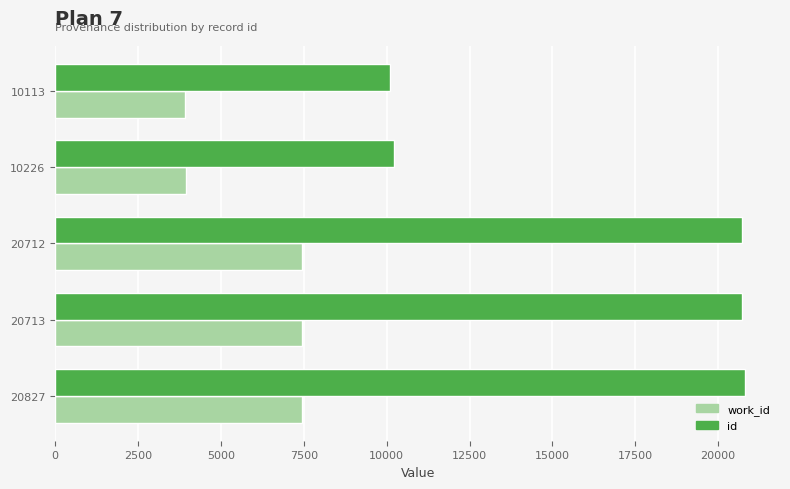

Is the value of id at 20712 greater than the value of work_id at 20712?

Yes